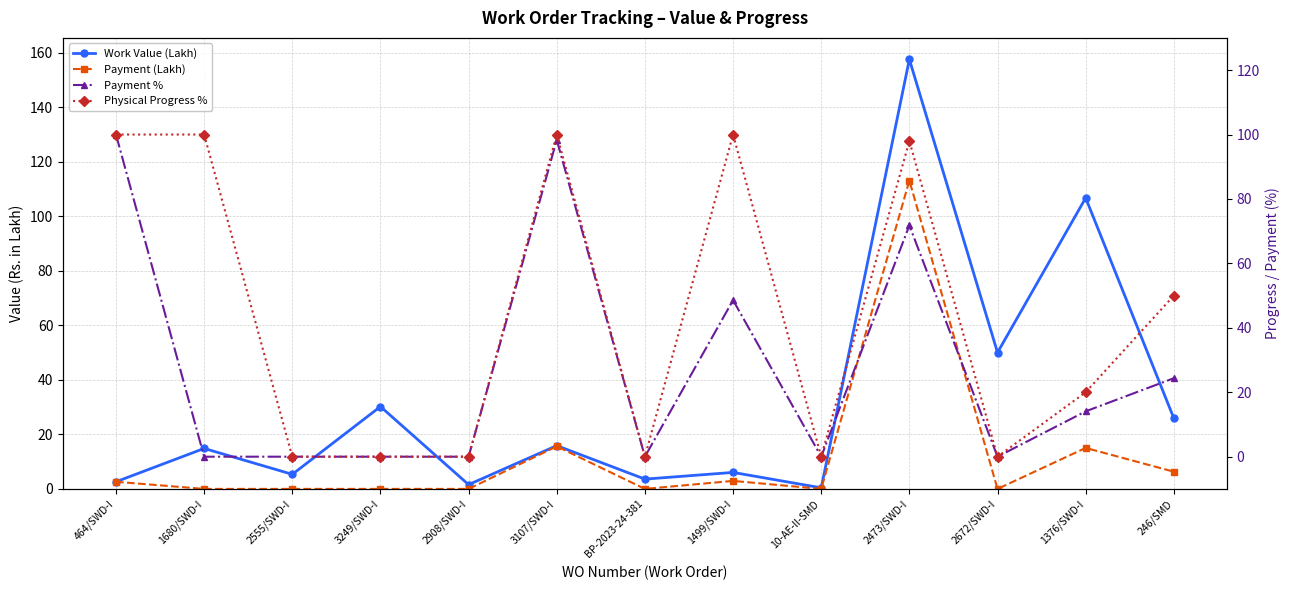

What is the greatest value displayed?

157.6